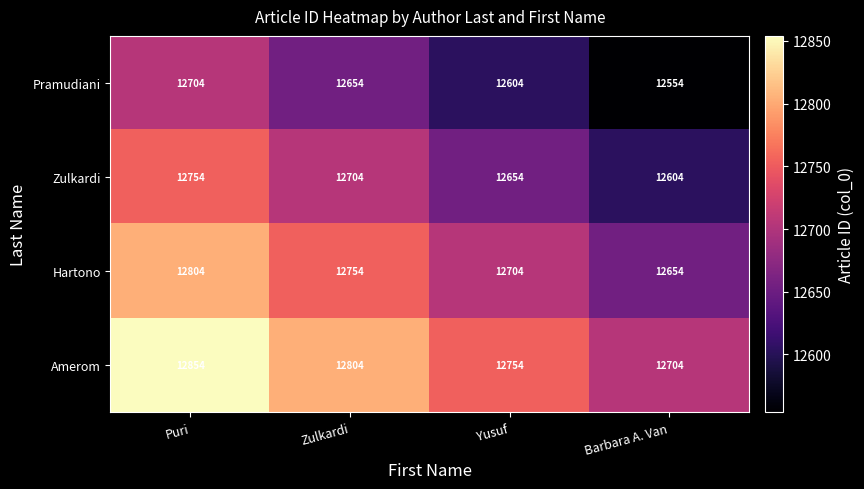

What is the spread (max minus min) of values at Barbara A. Van?

150